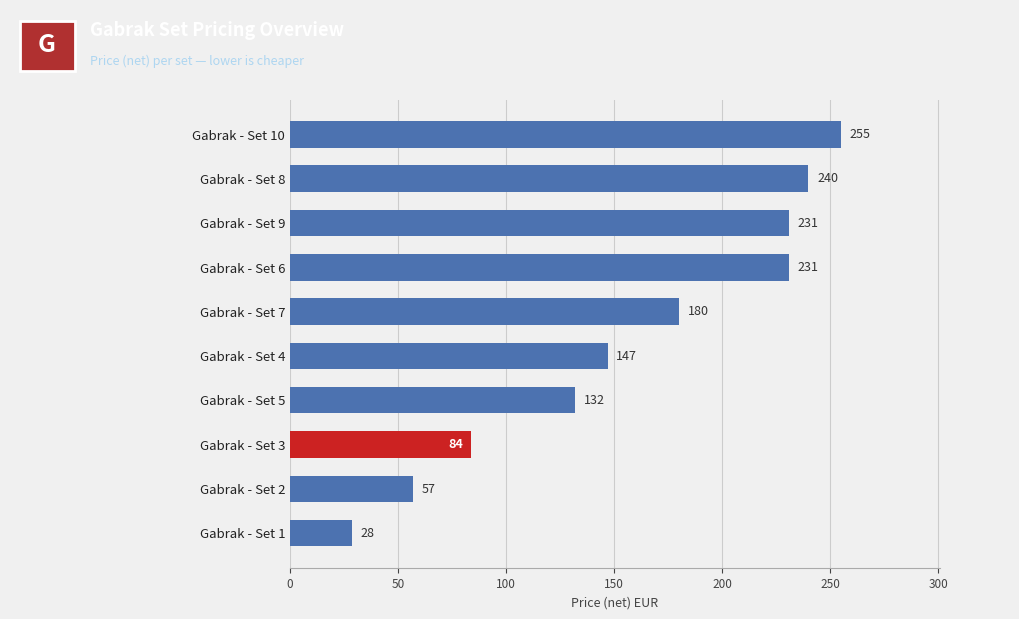

What is the difference between the second highest and second lowest values?

183.0